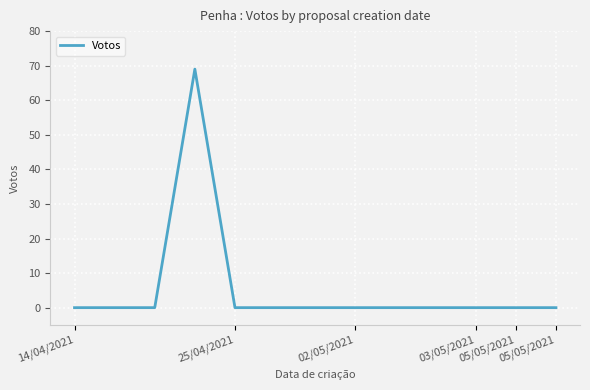

What is the greatest value displayed?

69